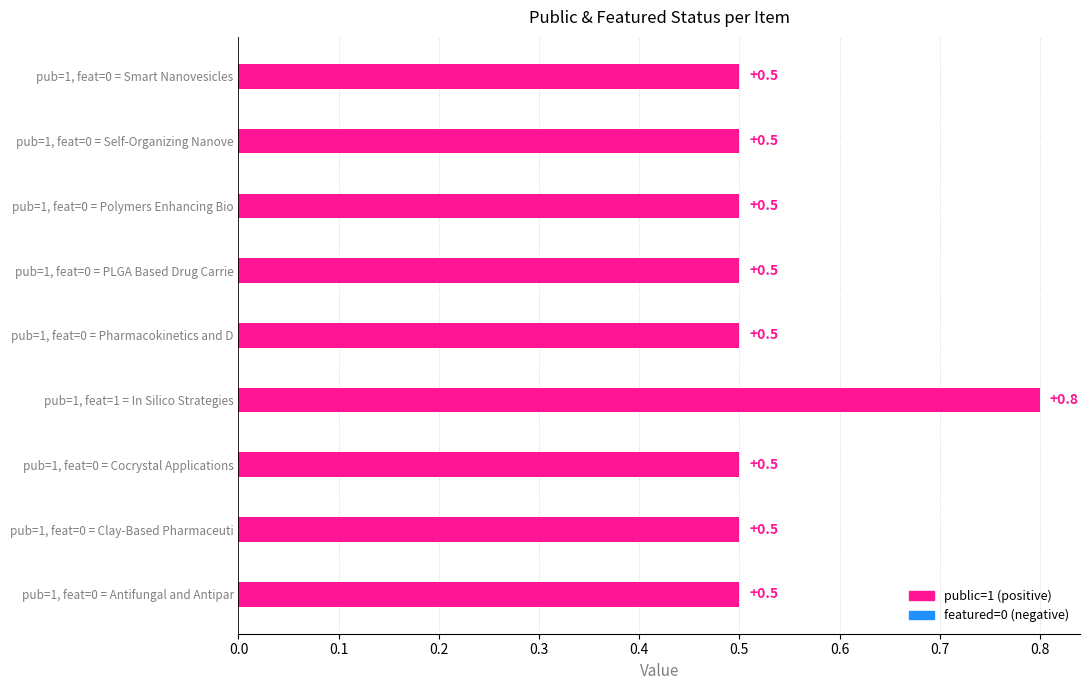

What is the maximum value shown in the chart?

0.8